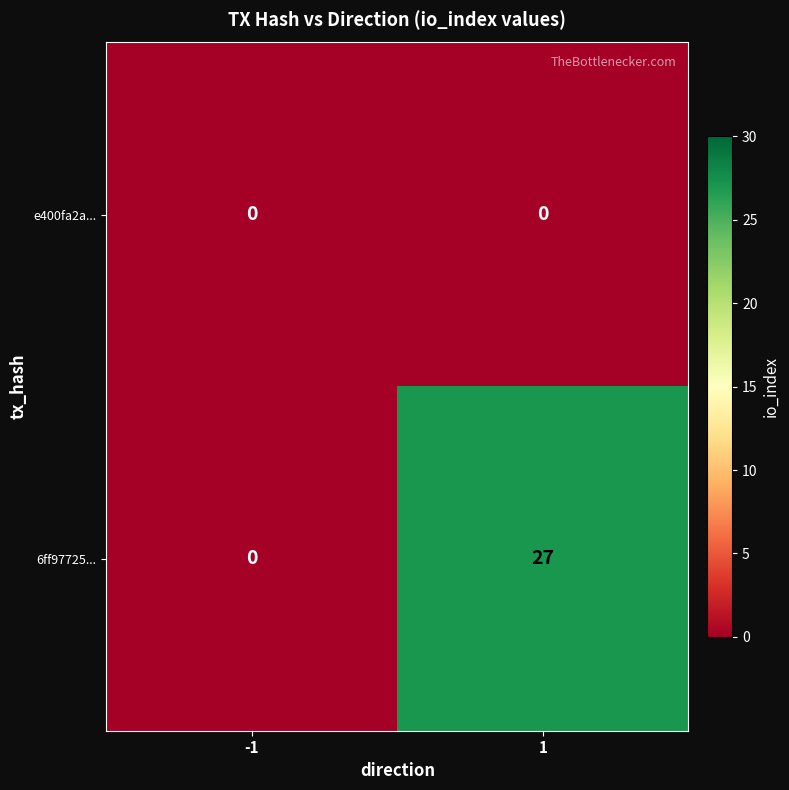

Between -1 and 1, which series saw the biggest shift?

6ff97725...